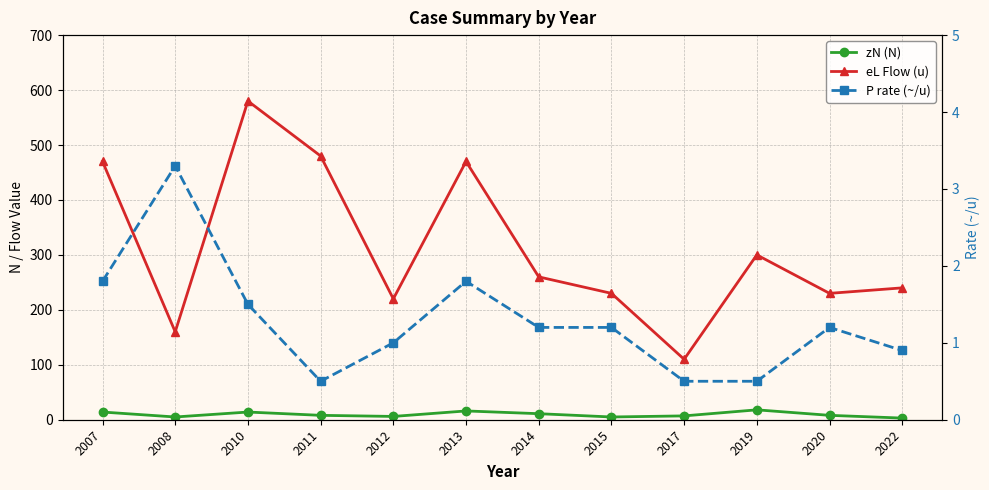

What is the sum of the eL Flow (u) values at 2013 and 2020?

700.0